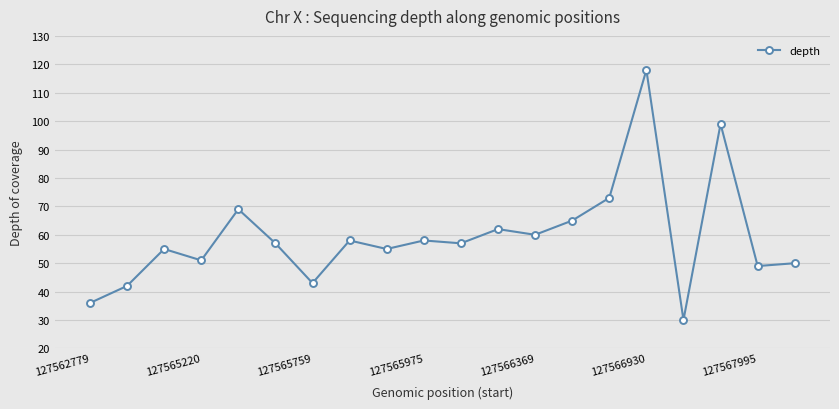

What is the maximum value shown in the chart?

118